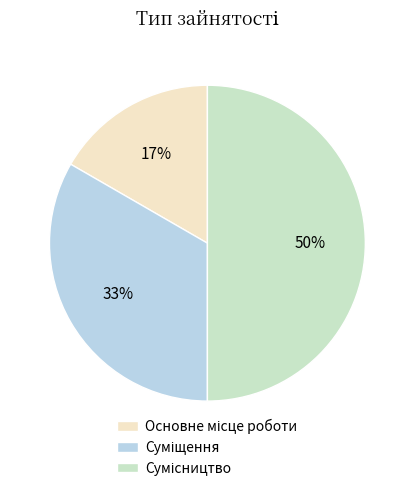

To the nearest percent, what is the difference between the largest and smallest slice percentages?

33%